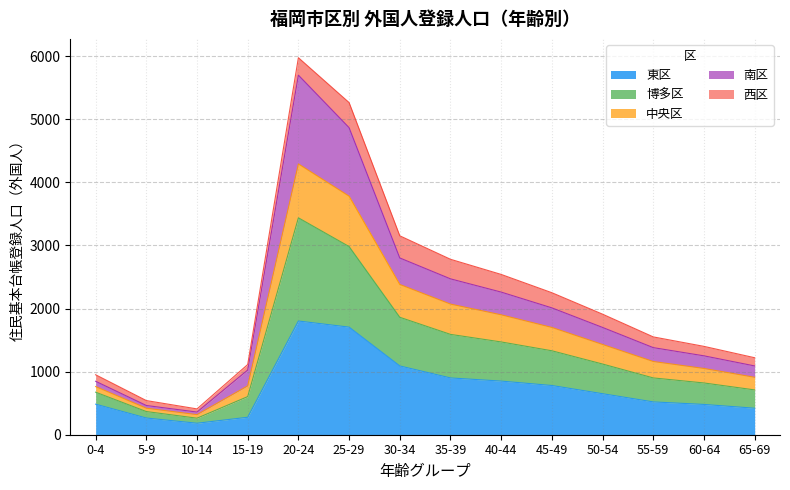

What are all the series names shown in the legend?

東区, 博多区, 中央区, 南区, 西区